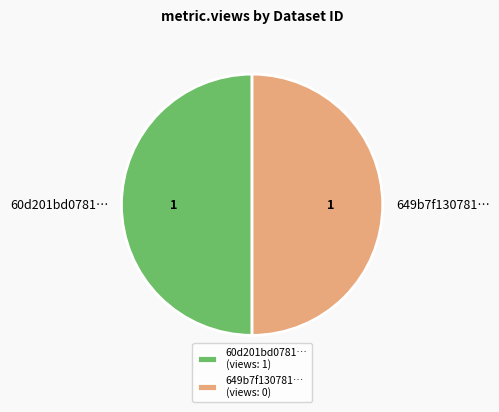

Do 60d201bd0781… and 649b7f130781… together represent more than half of the pie?

Yes